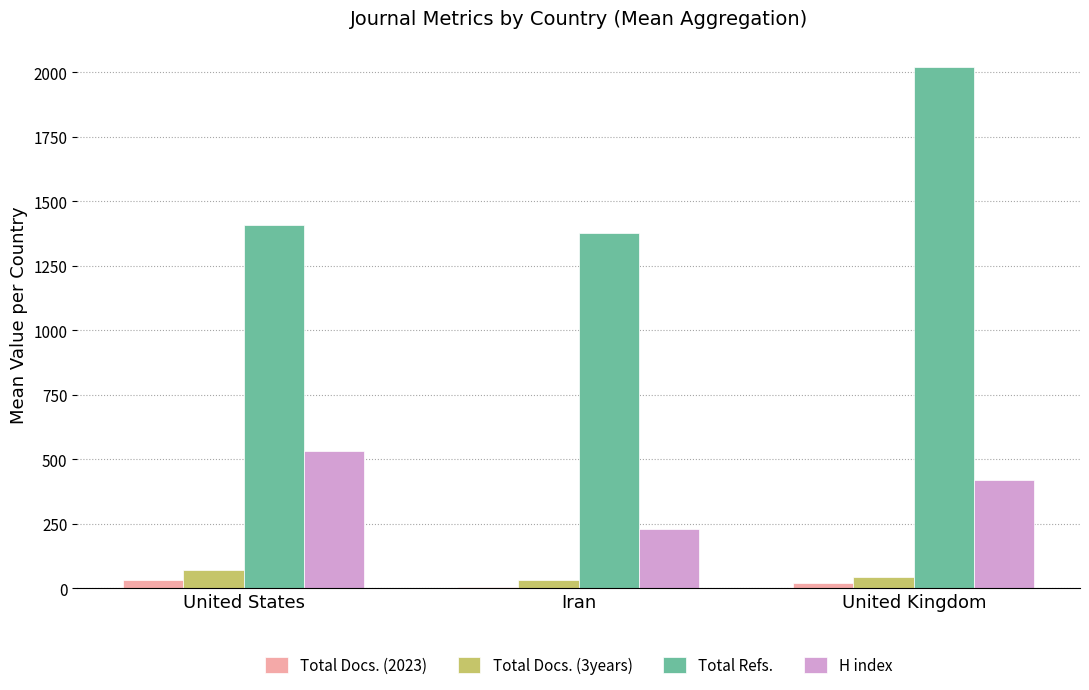

Which series has the largest range (max minus min)?

Total Refs.